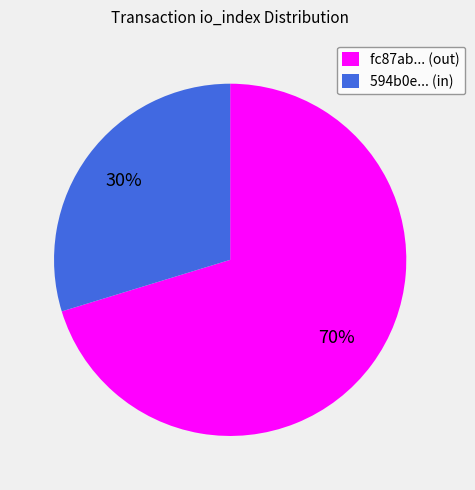

Approximately how many times larger is the value at 594b0e... (in) compared to fc87ab... (out)?

0.4